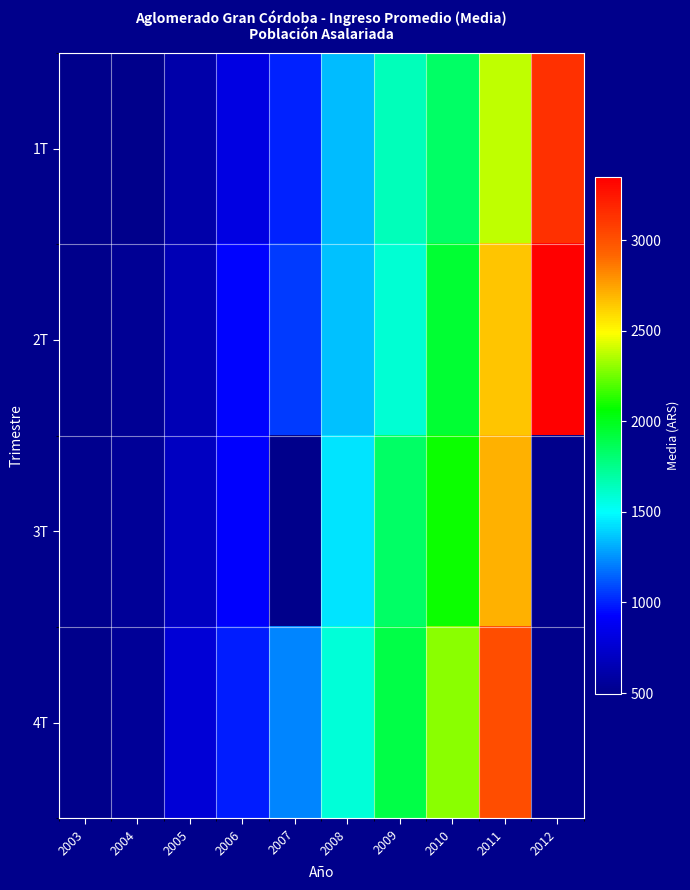

Which has a higher value, 2009 or 2008?

2009